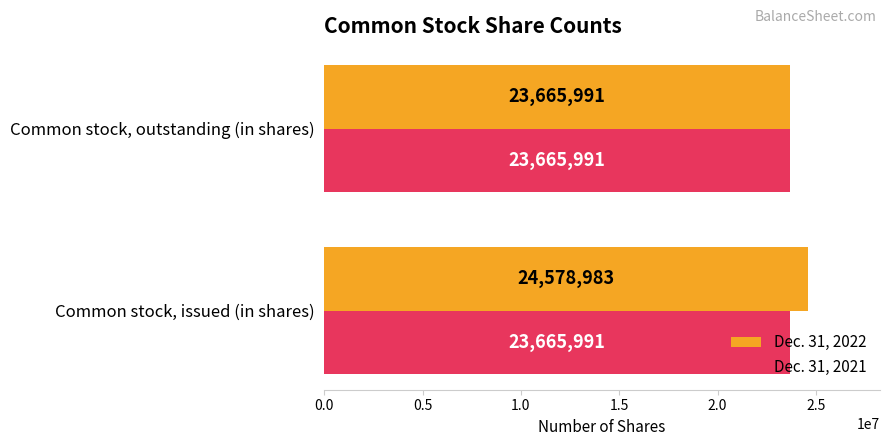

How many data points does each series have?

2